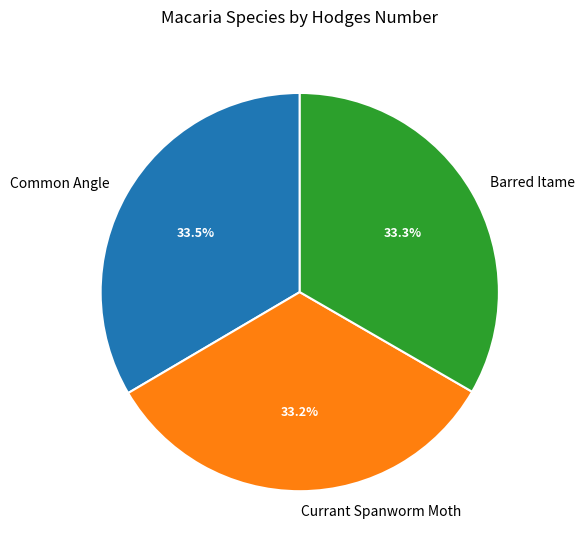

The Currant Spanworm Moth slice represents 33% of the pie. True or false?

True